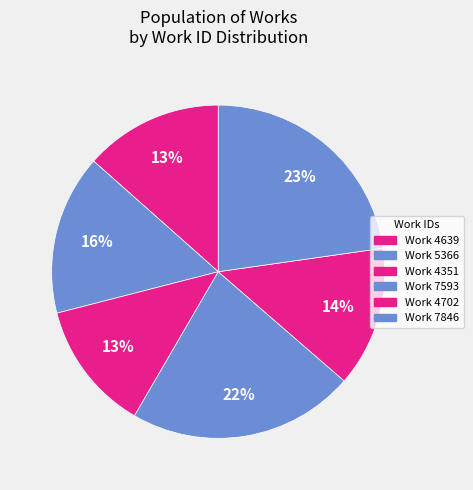

True or false: Work 7846 accounts for 23% of the total.

True